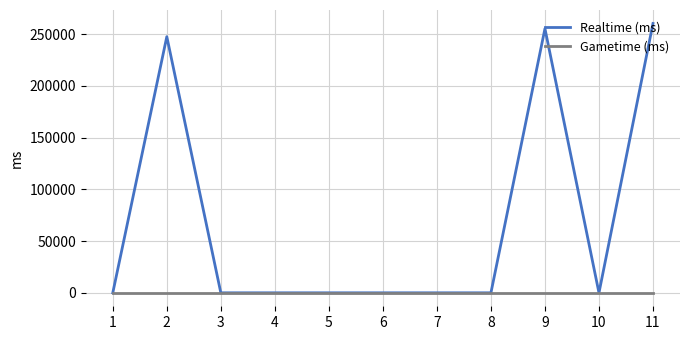

Which series changed the most between 5 and 9?

Realtime (ms)